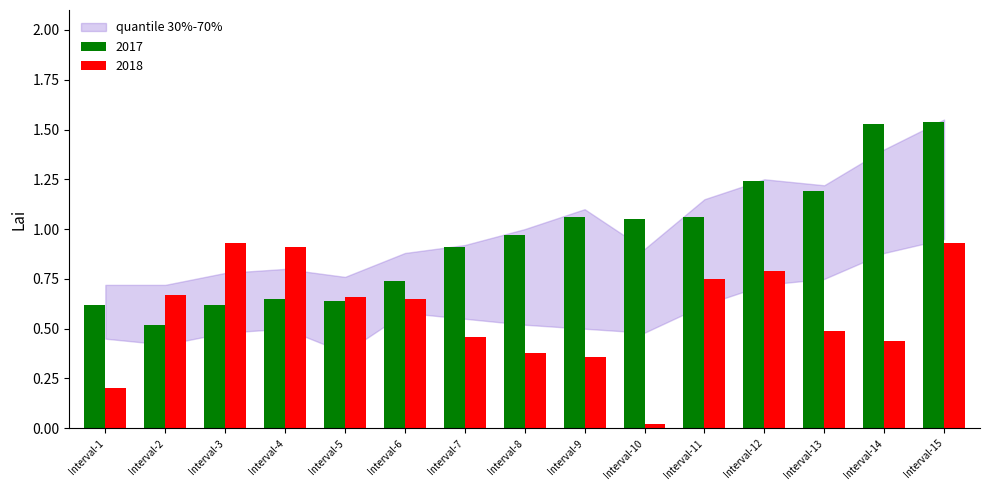

What is the spread (max minus min) of values at Interval-4?

0.3